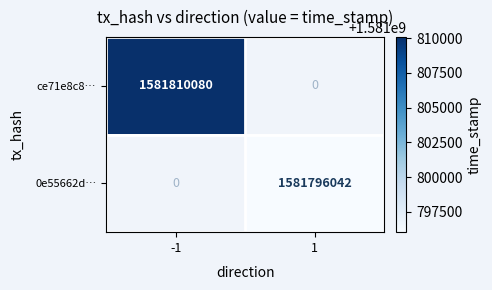

True or false: ce71e8c8… has a value of 1581810080 at -1.

True